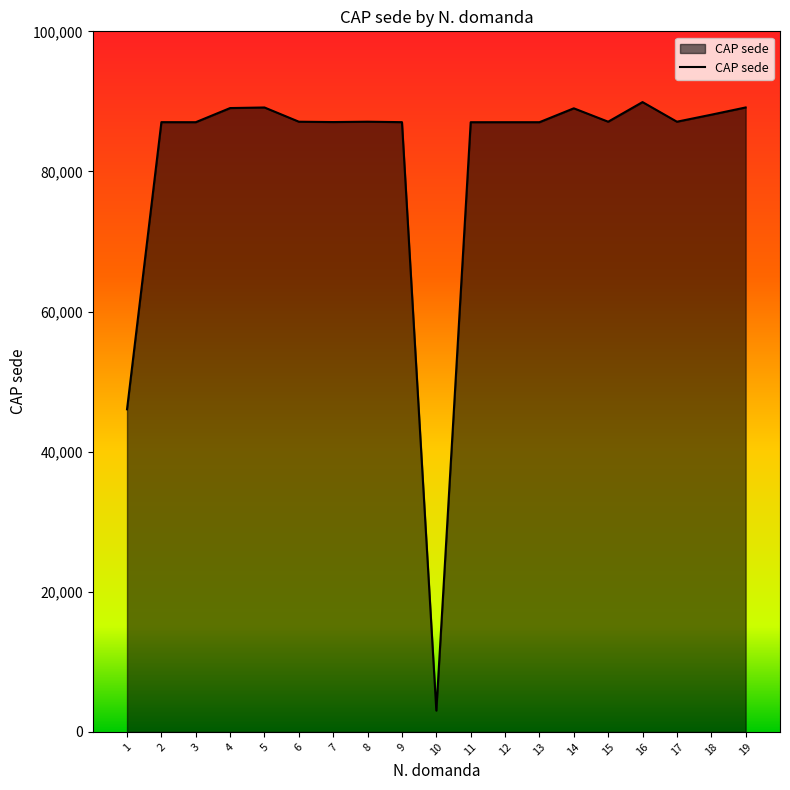

Is it true that the value at 5 is 31202?

False